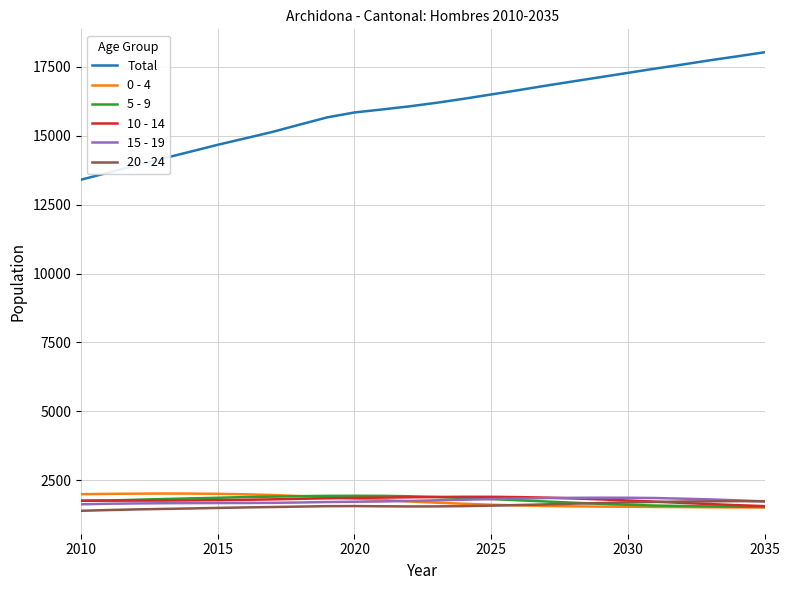

True or false: 5 - 9 and Total cross at least once.

False